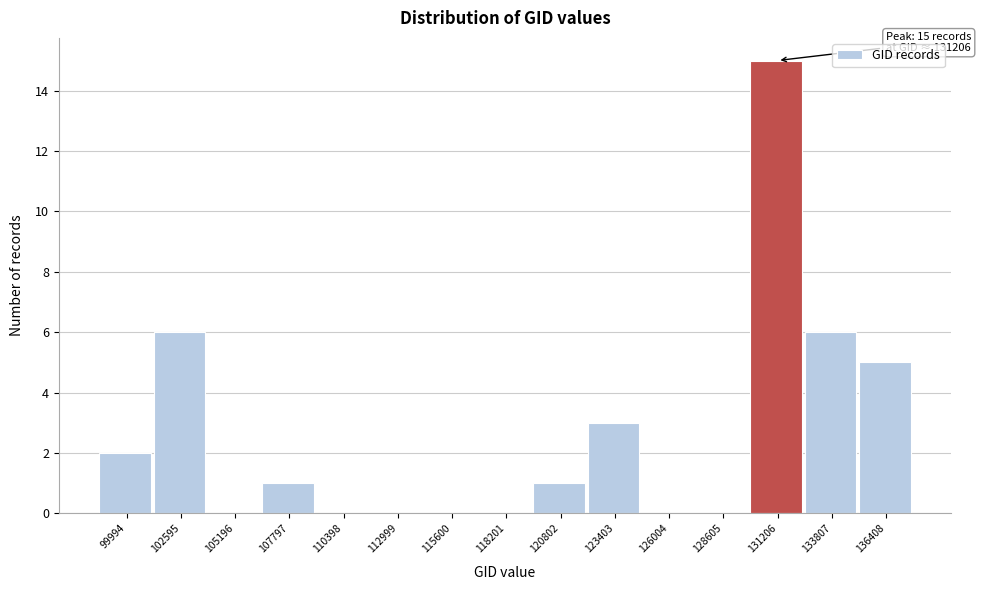

Reading right to left, list all the values displayed in this chart.

136408=5	133807=6	131206=15	128605=0	126004=0	123403=3	120802=1	118201=0	115600=0	112999=0	110398=0	107797=1	105196=0	102595=6	99994=2